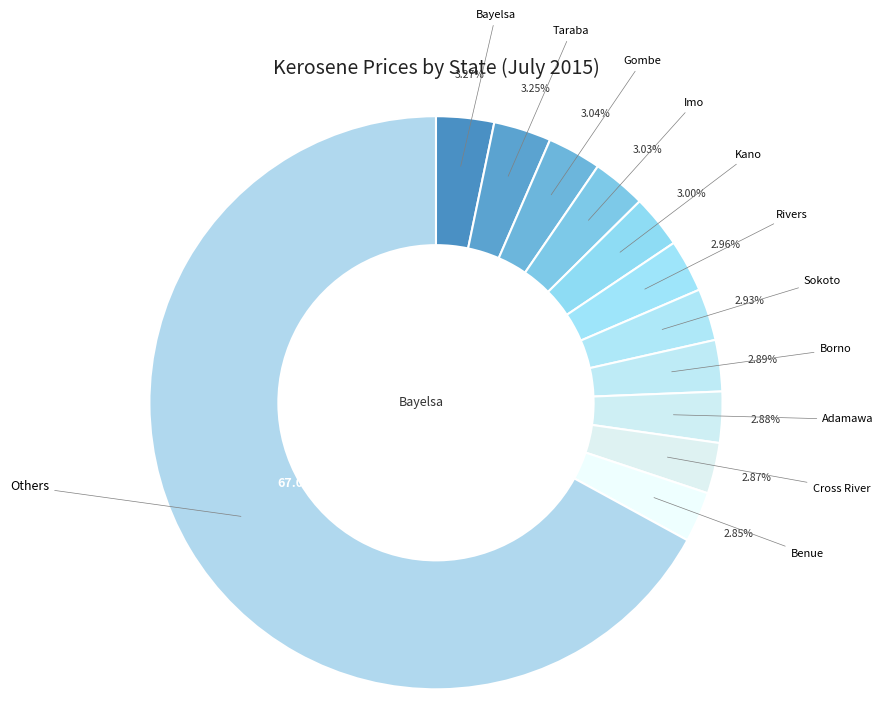

Count the number of slices in the pie.

12